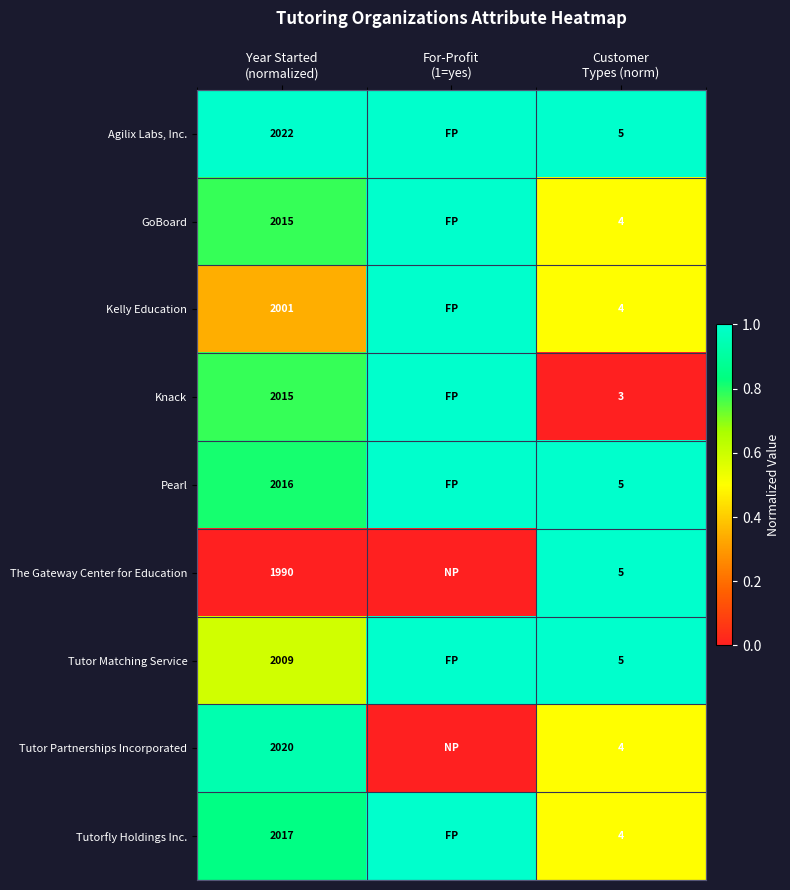

List the labels in order of Tutorfly Holdings Inc. value, largest first.

For-Profit (1=yes), Year Started (normalized), Customer Types (norm)